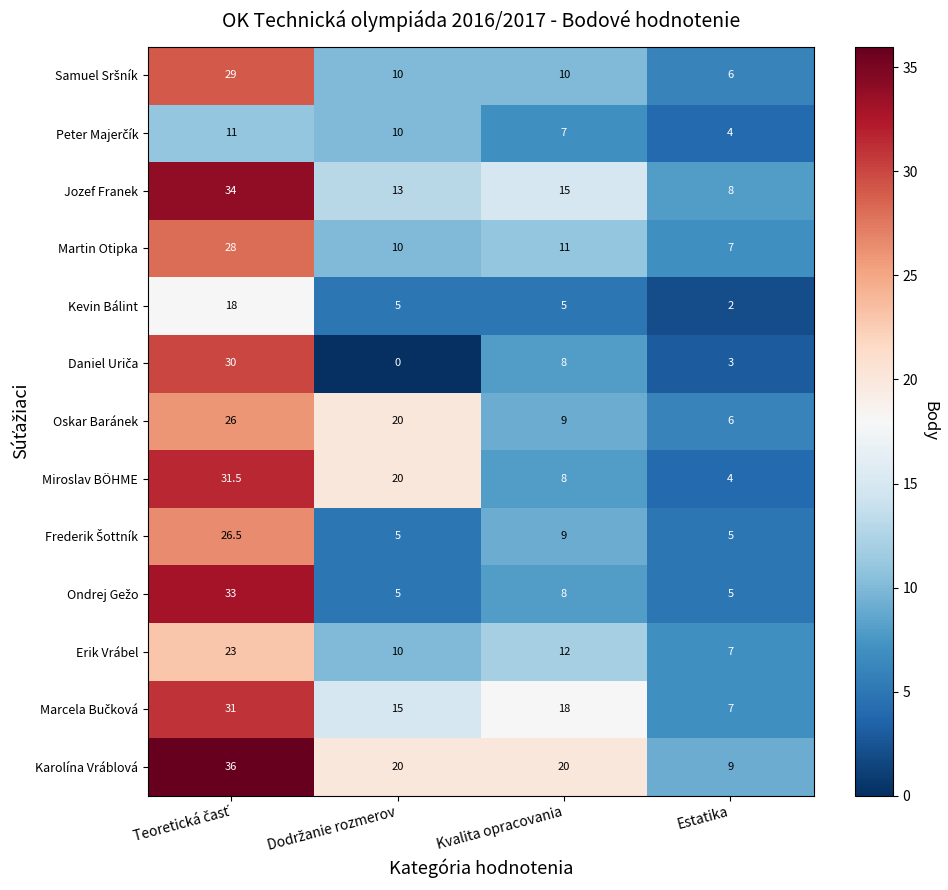

True or false: Oskar Baránek has a value of 6.0 at Estatika.

True